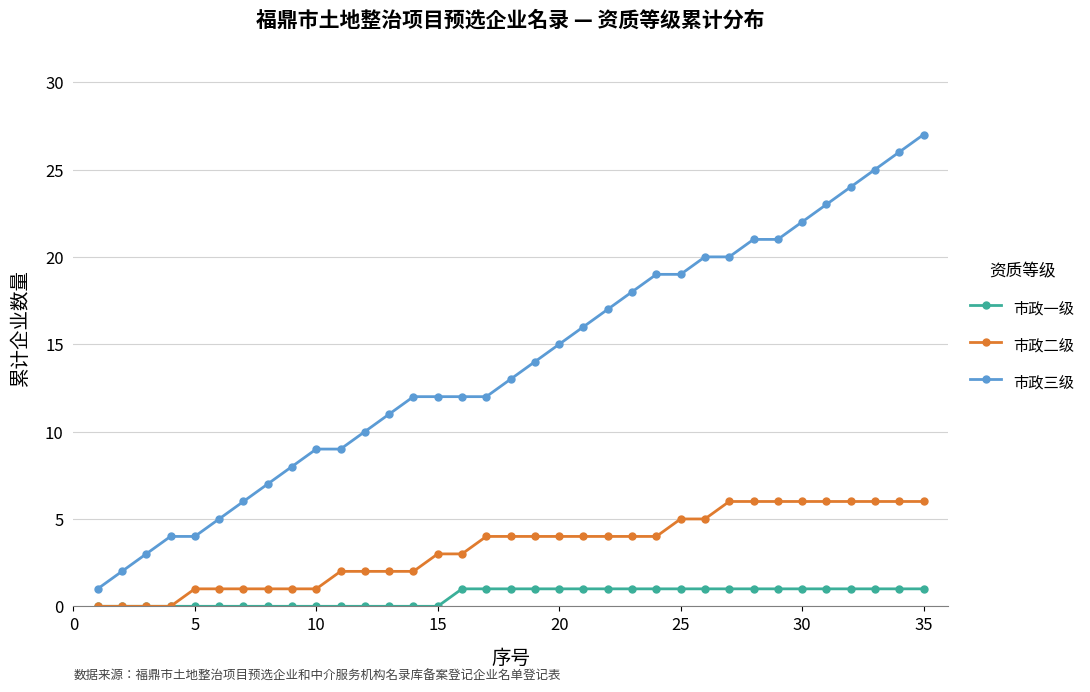

Which series has the widest spread of values?

市政三级